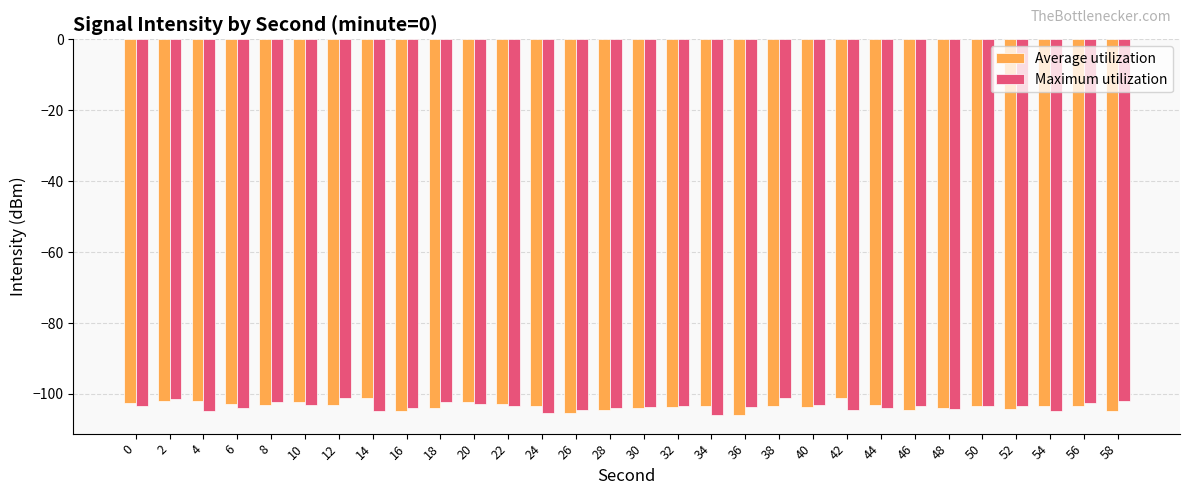

At how many categories does at least one series exceed -105?

30